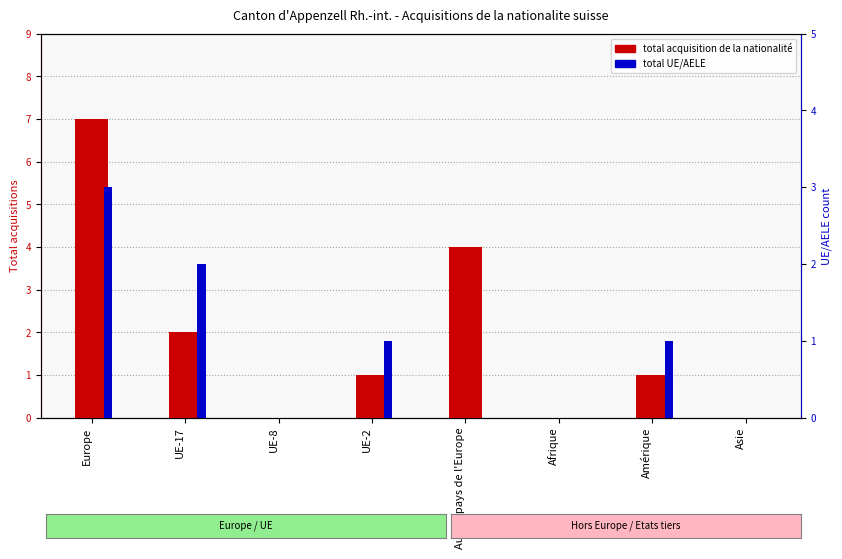

Which has a higher value, UE-2 or Afrique?

UE-2